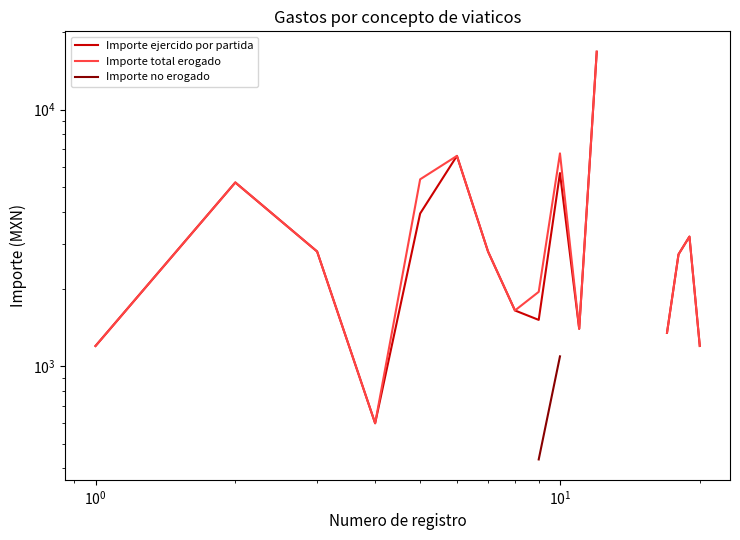

True or false: Importe ejercido por partida has more than 0 interior local peaks.

True